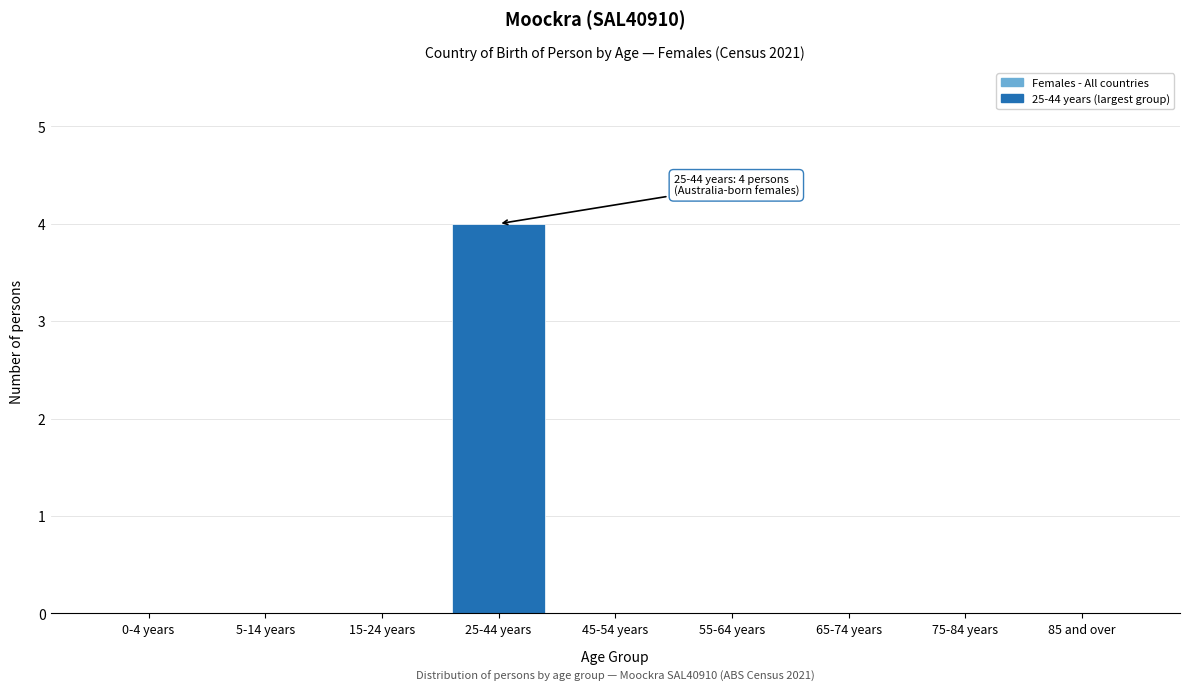

Reading right to left, what are all the values shown in this chart?

85 and over=0	75-84 years=0	65-74 years=0	55-64 years=0	45-54 years=0	25-44 years=4	15-24 years=0	5-14 years=0	0-4 years=0